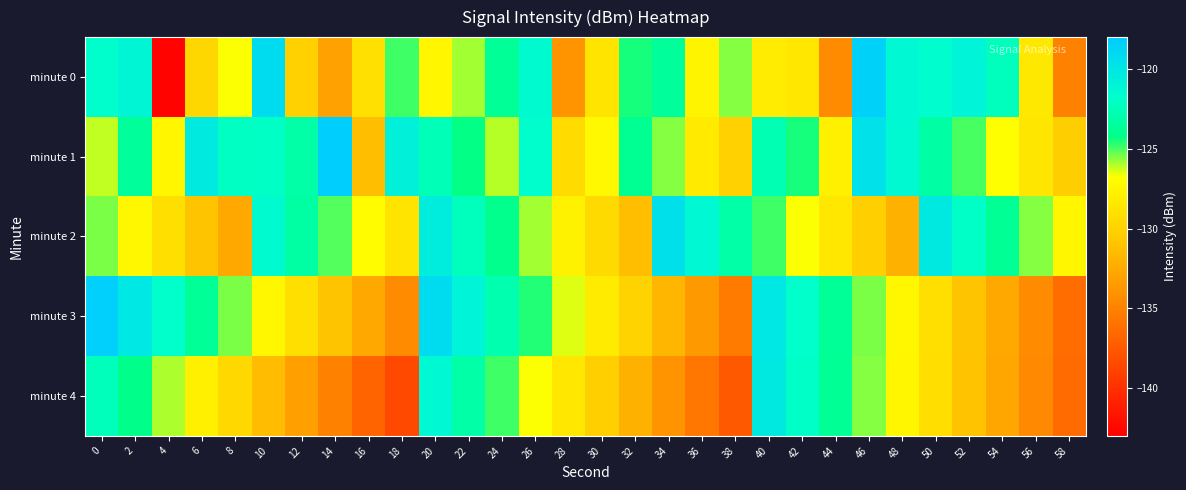

Between 18 and 48, which series saw the biggest shift?

minute 4